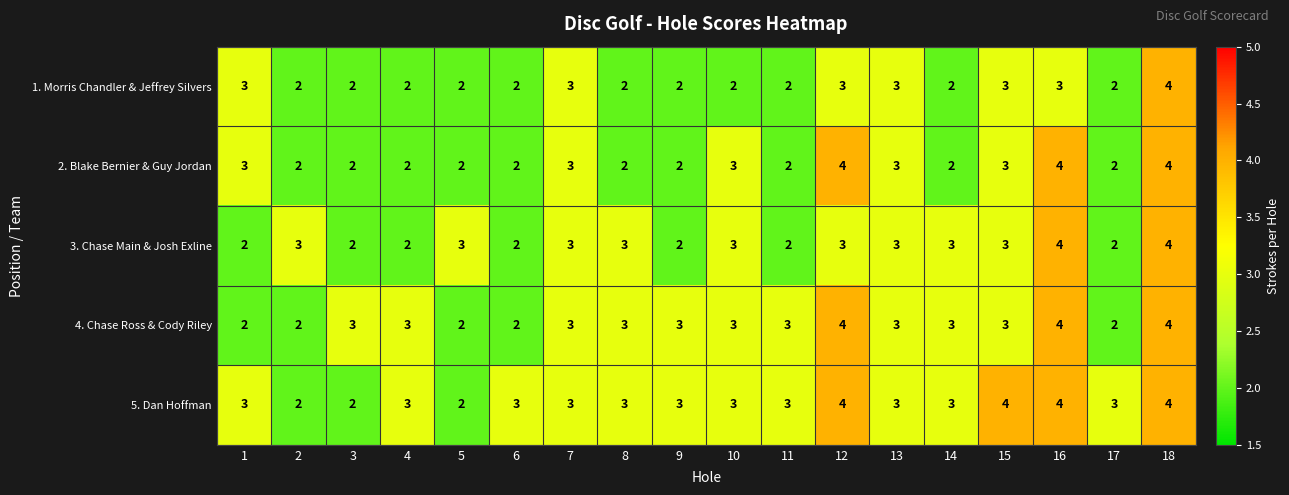

The value of 5. Dan Hoffman at 5 is 3. True or false?

False